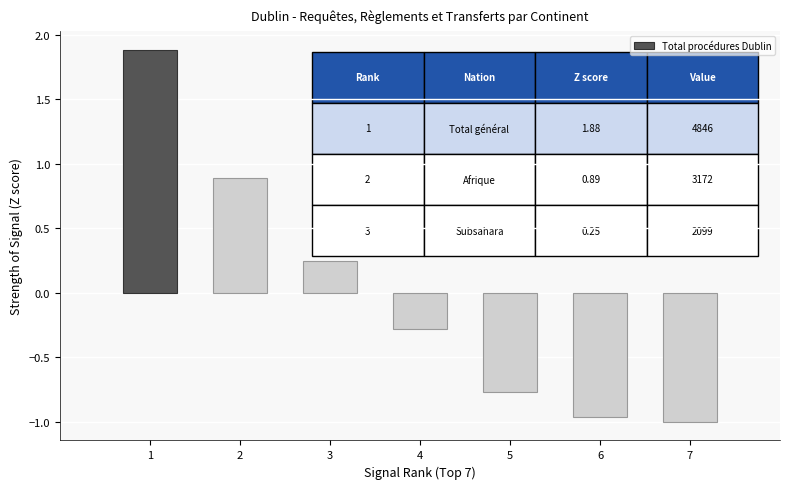

Which has a higher value, 5 or 6?

5